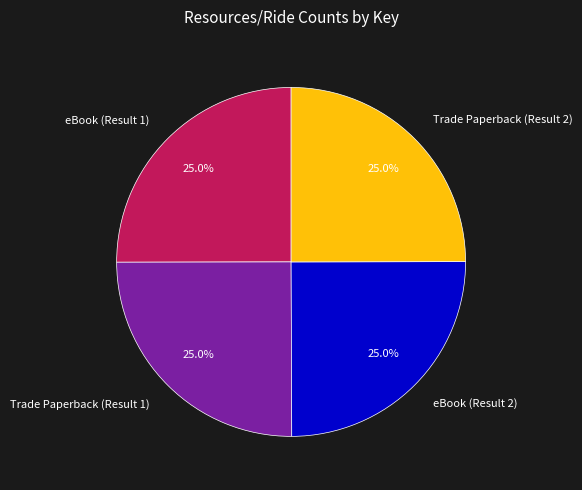

What portion of the pie excludes Trade Paperback (Result 2)?

75.0%